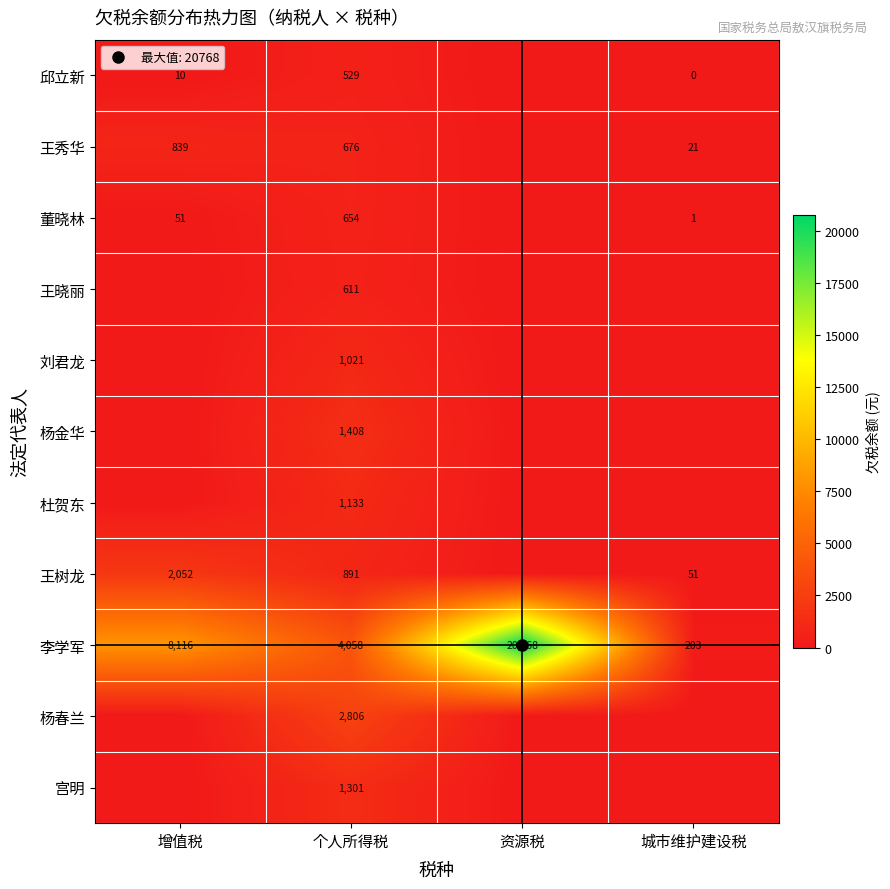

How many values in 杨春兰 are above zero?

1